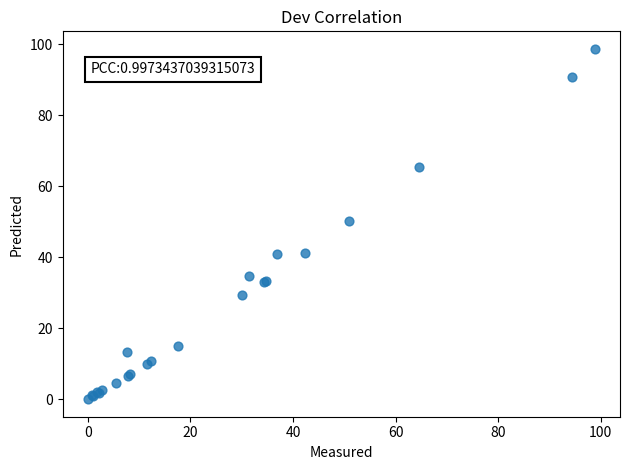

What Y value in the scatter plot is closest to 49?

50.1